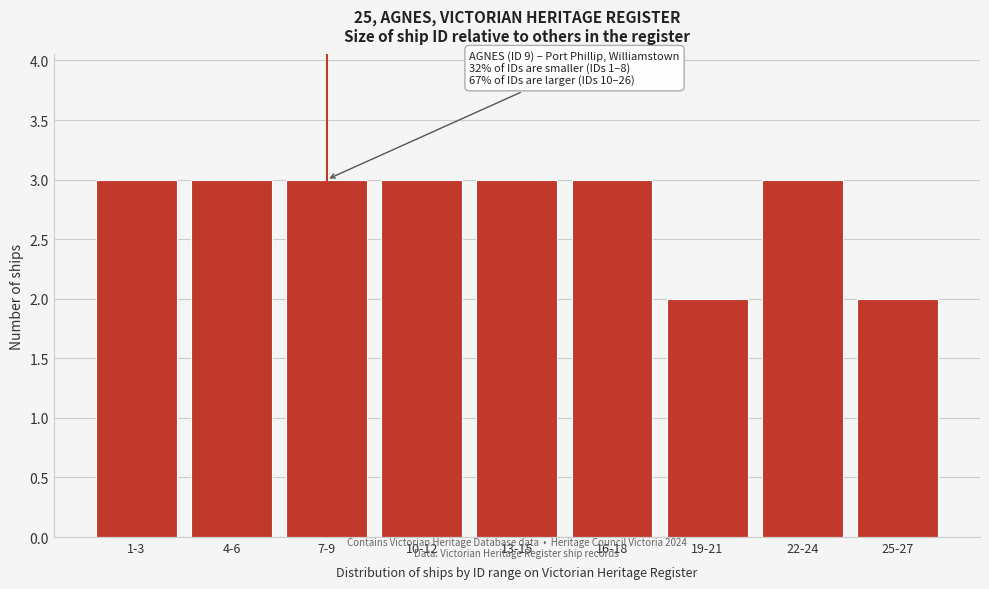

Reading right to left, extract all data points from this chart.

25-27=2	22-24=3	19-21=2	16-18=3	13-15=3	10-12=3	7-9=3	4-6=3	1-3=3